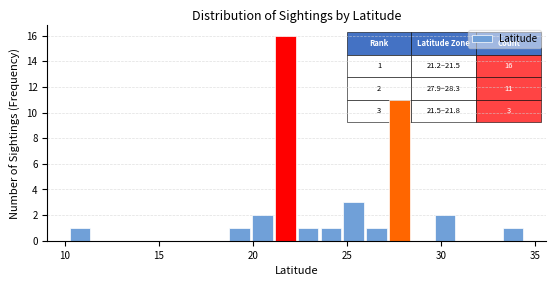

Around what value on the x-axis is the tallest bar? Give the approximate position of its centre, as read against the axis.

21.5